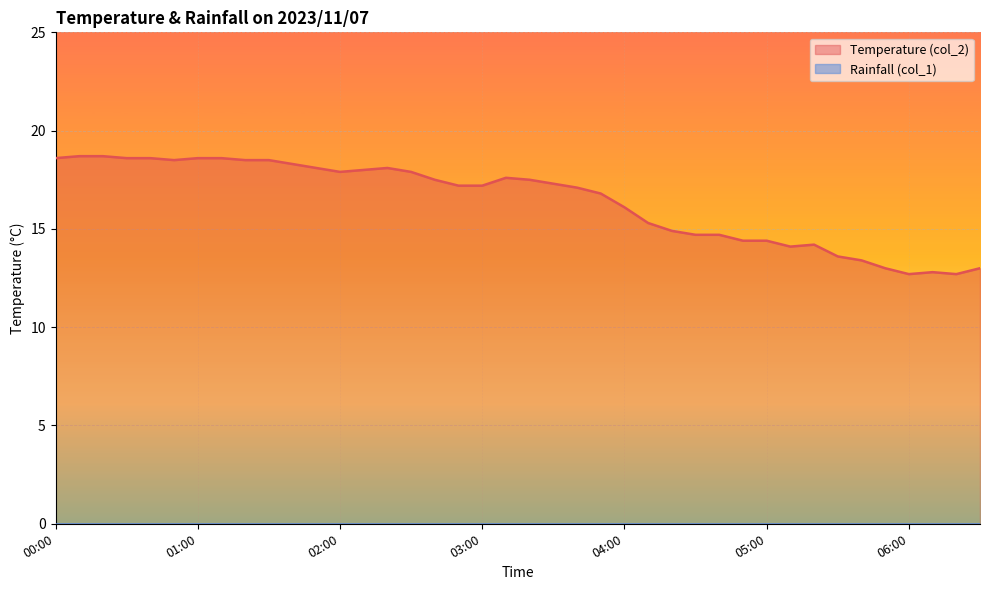

What is the label of the 7th point from the left?

01:00